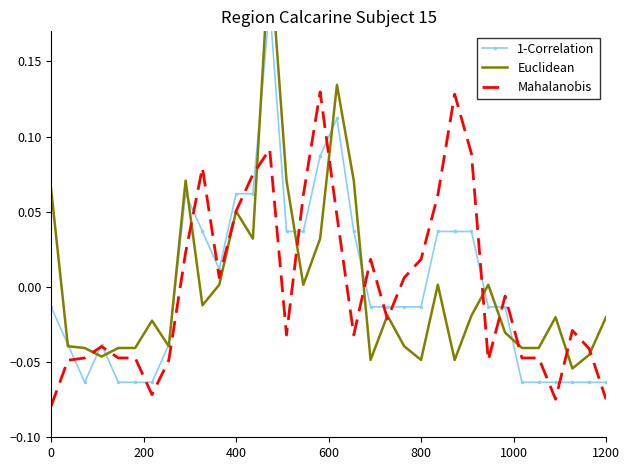

True or false: Euclidean has more than 2 interior local peaks.

True